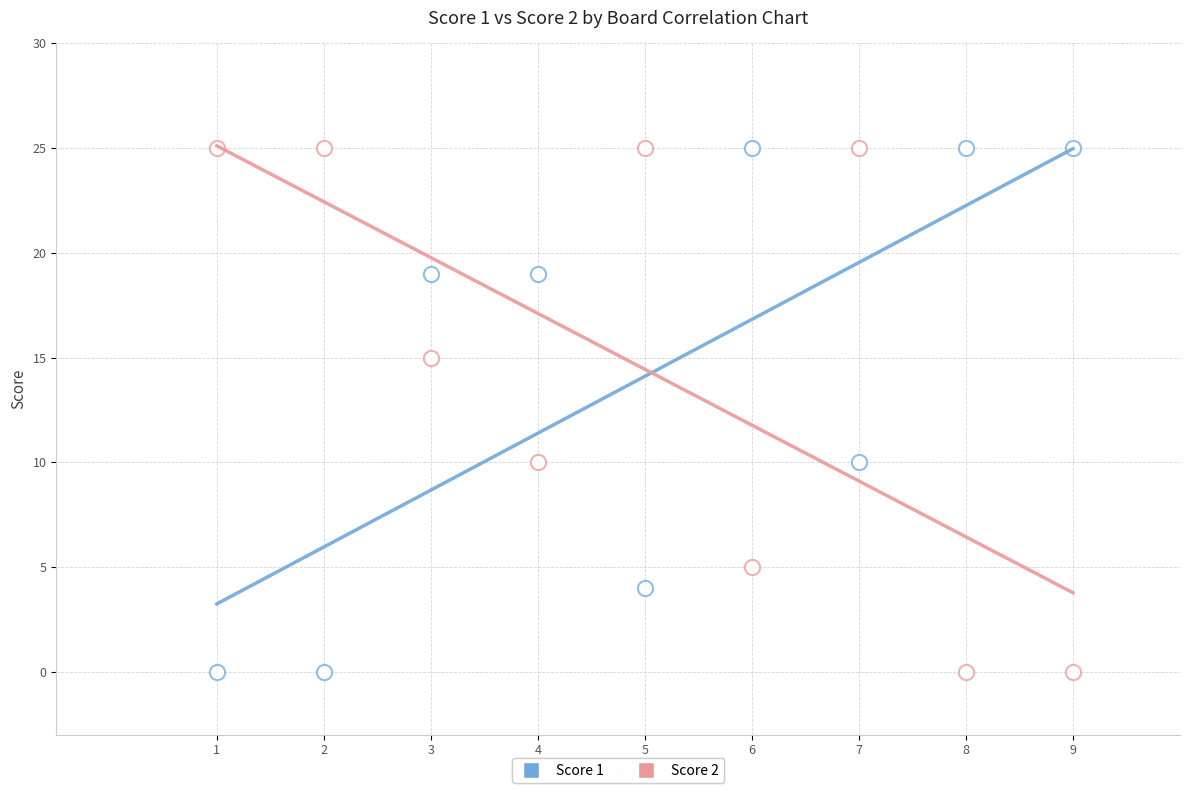

How many points are shown in the scatter plot?

18